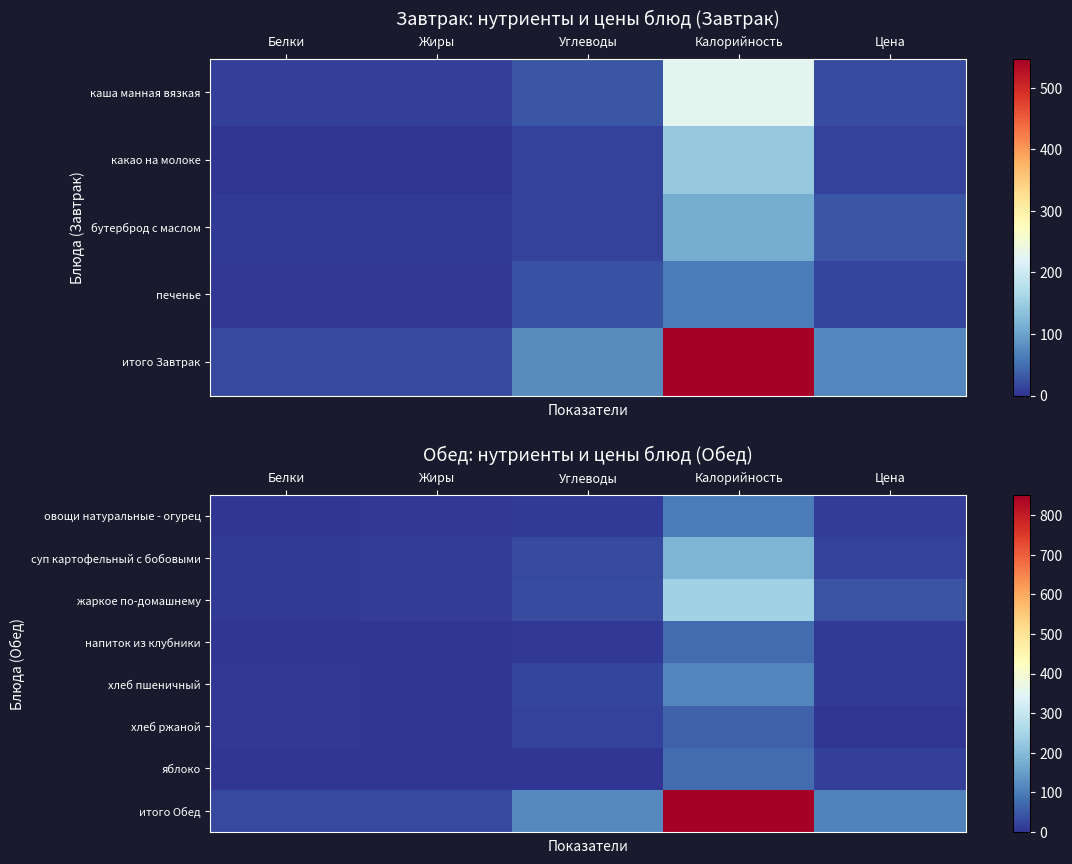

Count the number of data series in this chart.

8